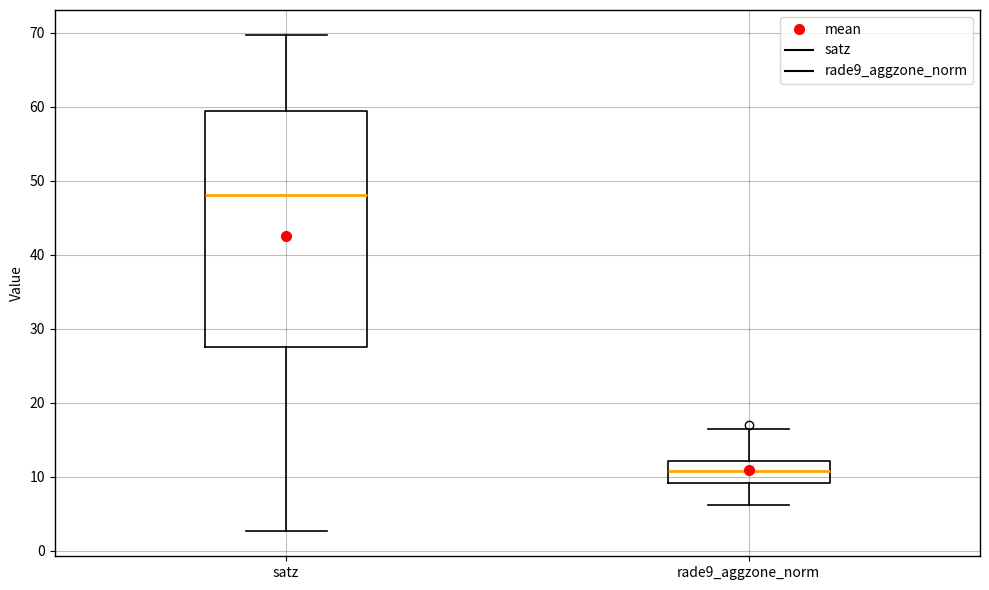

Reading left to right, transcribe this box plot: for each box, give where its median line is, the range the box spans, and where its two whiskers end, as read against the y-axis. The values are not printed on the chart, so give them approximately, as read against the axis.

satz: median 48, box 28 to 59, whiskers 3 to 70
rade9_aggzone_norm: median 11, box 9 to 12, whiskers 6 to 16